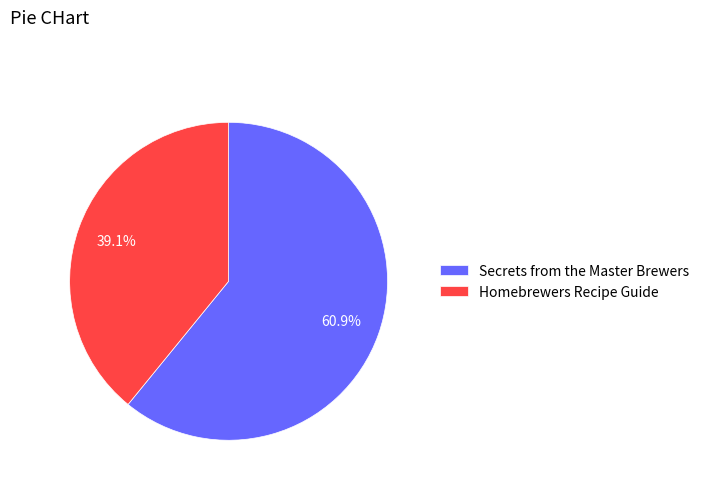

Combined, what portion of the pie is Secrets from the Master Brewers and Homebrewers Recipe Guide?

100.0%